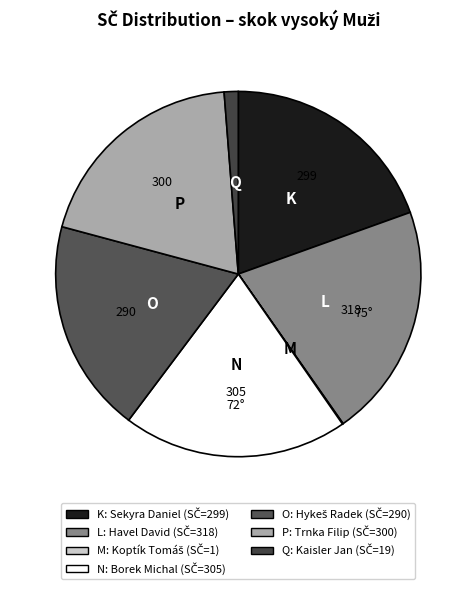

What is the smallest slice in the pie chart?

Koptík Tomáš